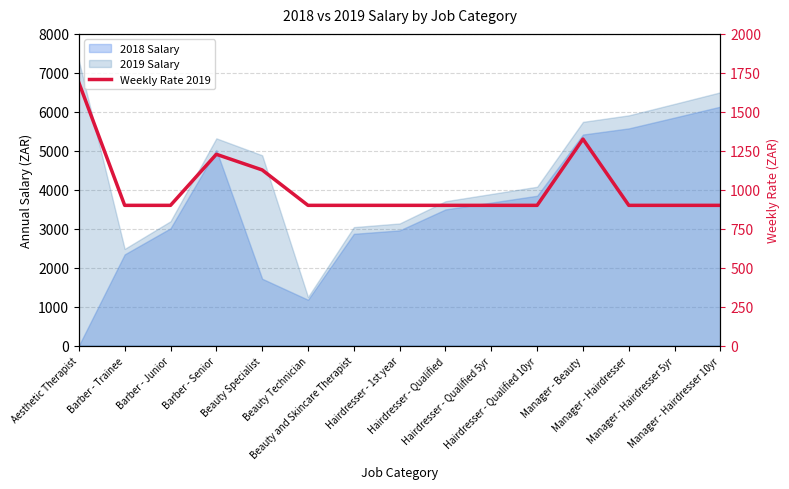

The chart shows a value of 1517.4 at Hairdresser - Qualified 5yr. True or false?

False